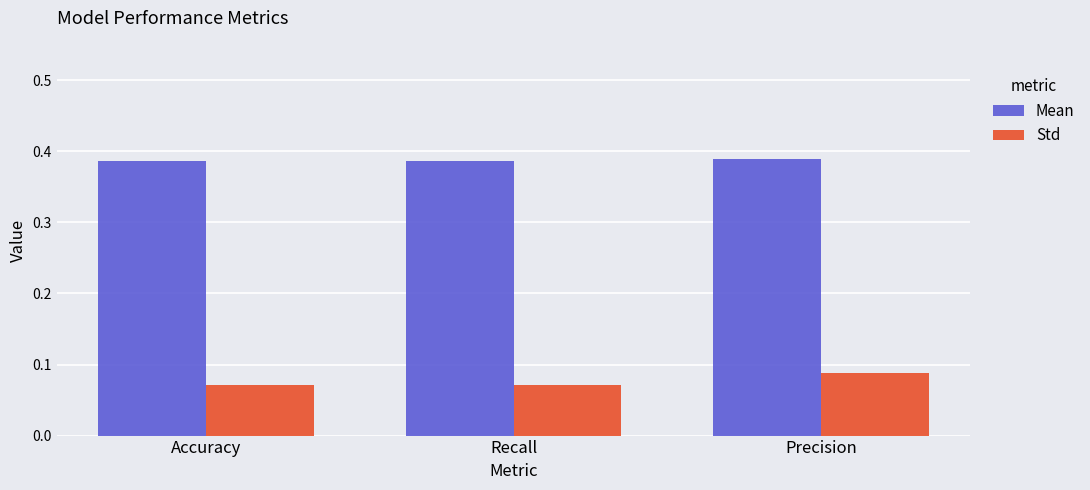

What position from the right is Precision?

1